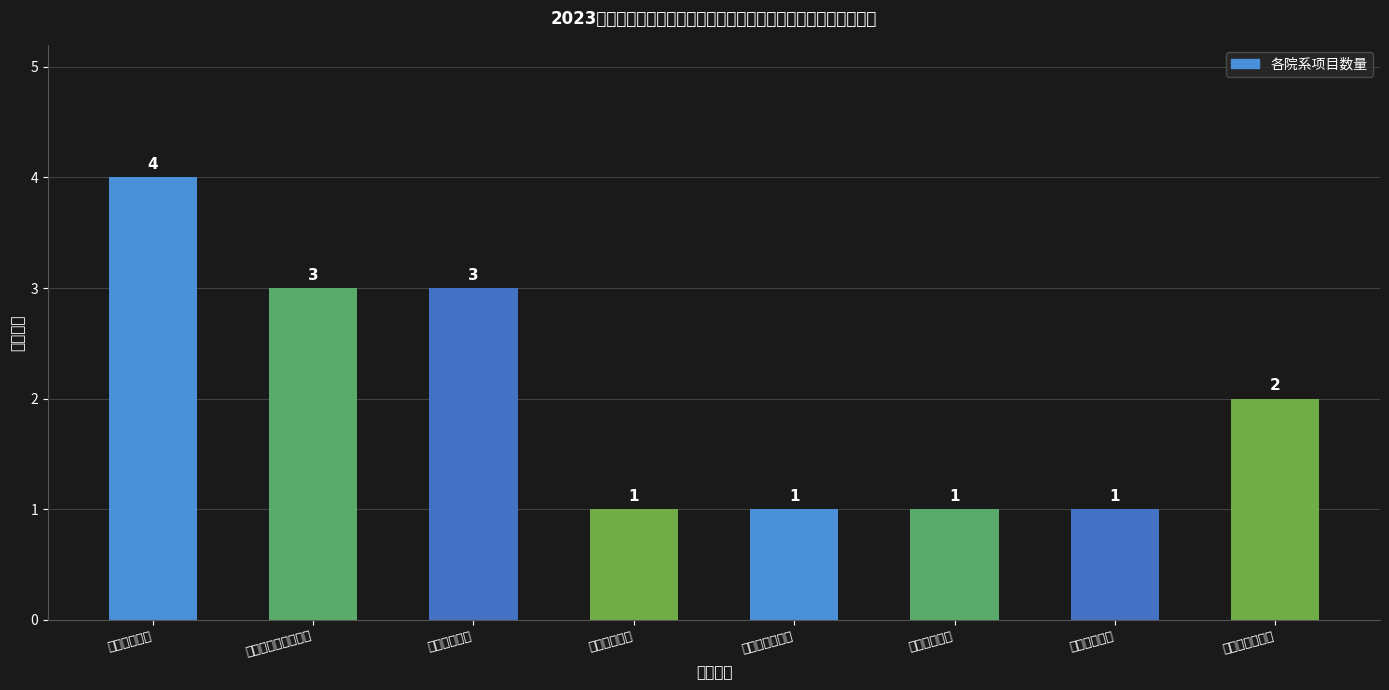

Reading left to right, extract all data points from this chart.

4	3	3	1	1	1	1	2